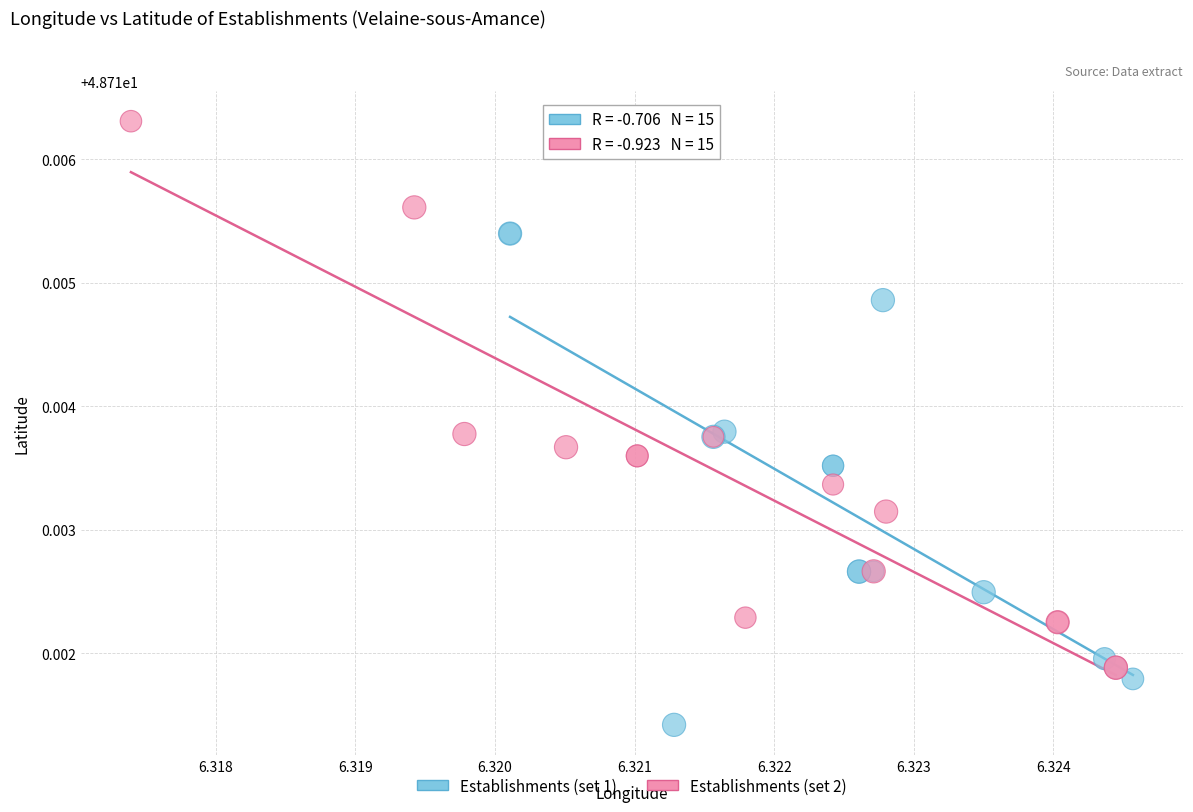

Which series reaches the maximum Y coordinate?

Establishments (set 2)